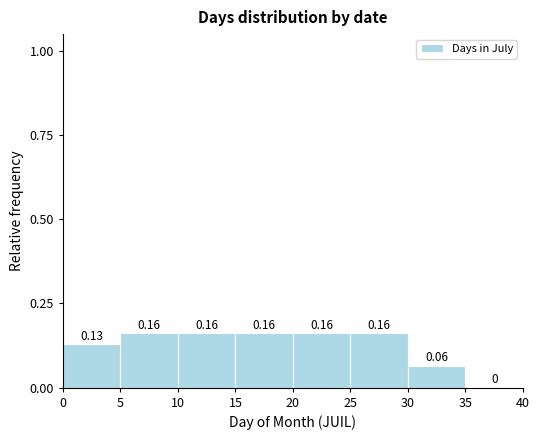

Reading left to right, transcribe this chart: for each bar, give the range it covers on the x-axis and its height.

0 to 5: 0.13
5 to 10: 0.16
10 to 15: 0.16
15 to 20: 0.16
20 to 25: 0.16
25 to 30: 0.16
30 to 35: 0.06
35 to 40: 0.00